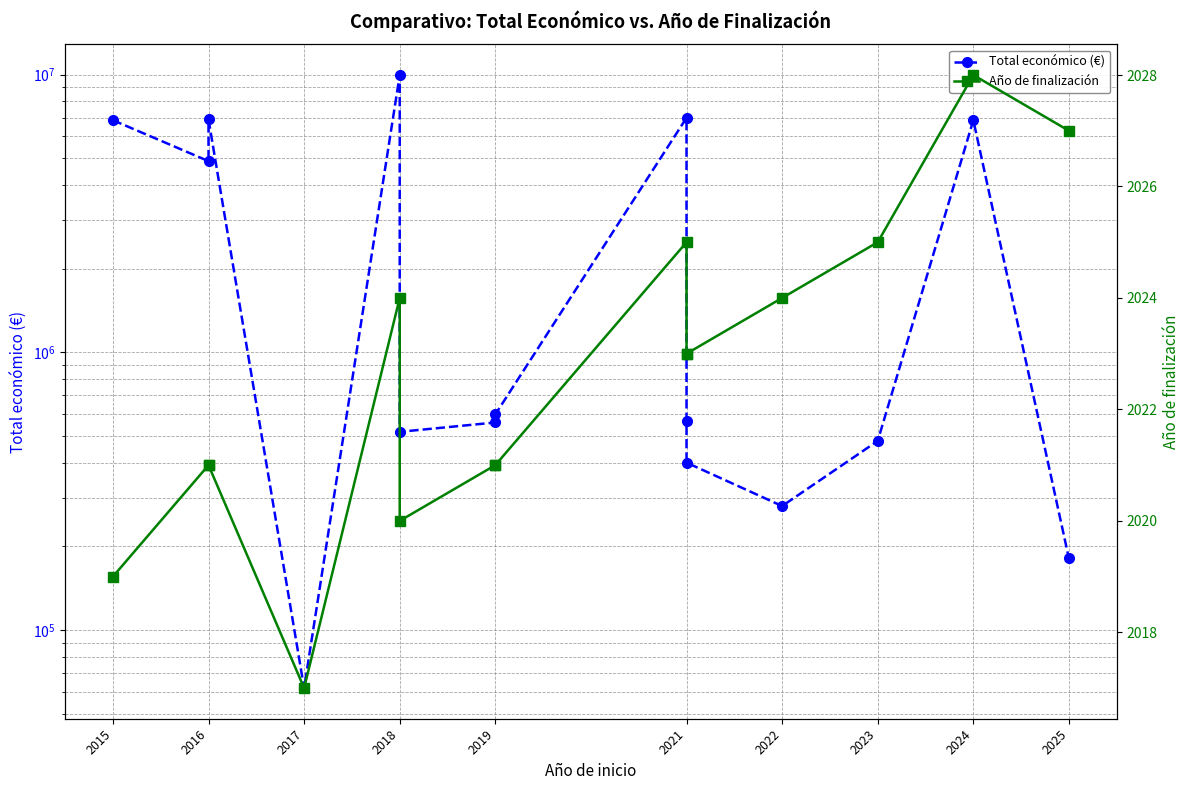

What are all the series names shown in the legend?

Total económico (€), Año de finalización